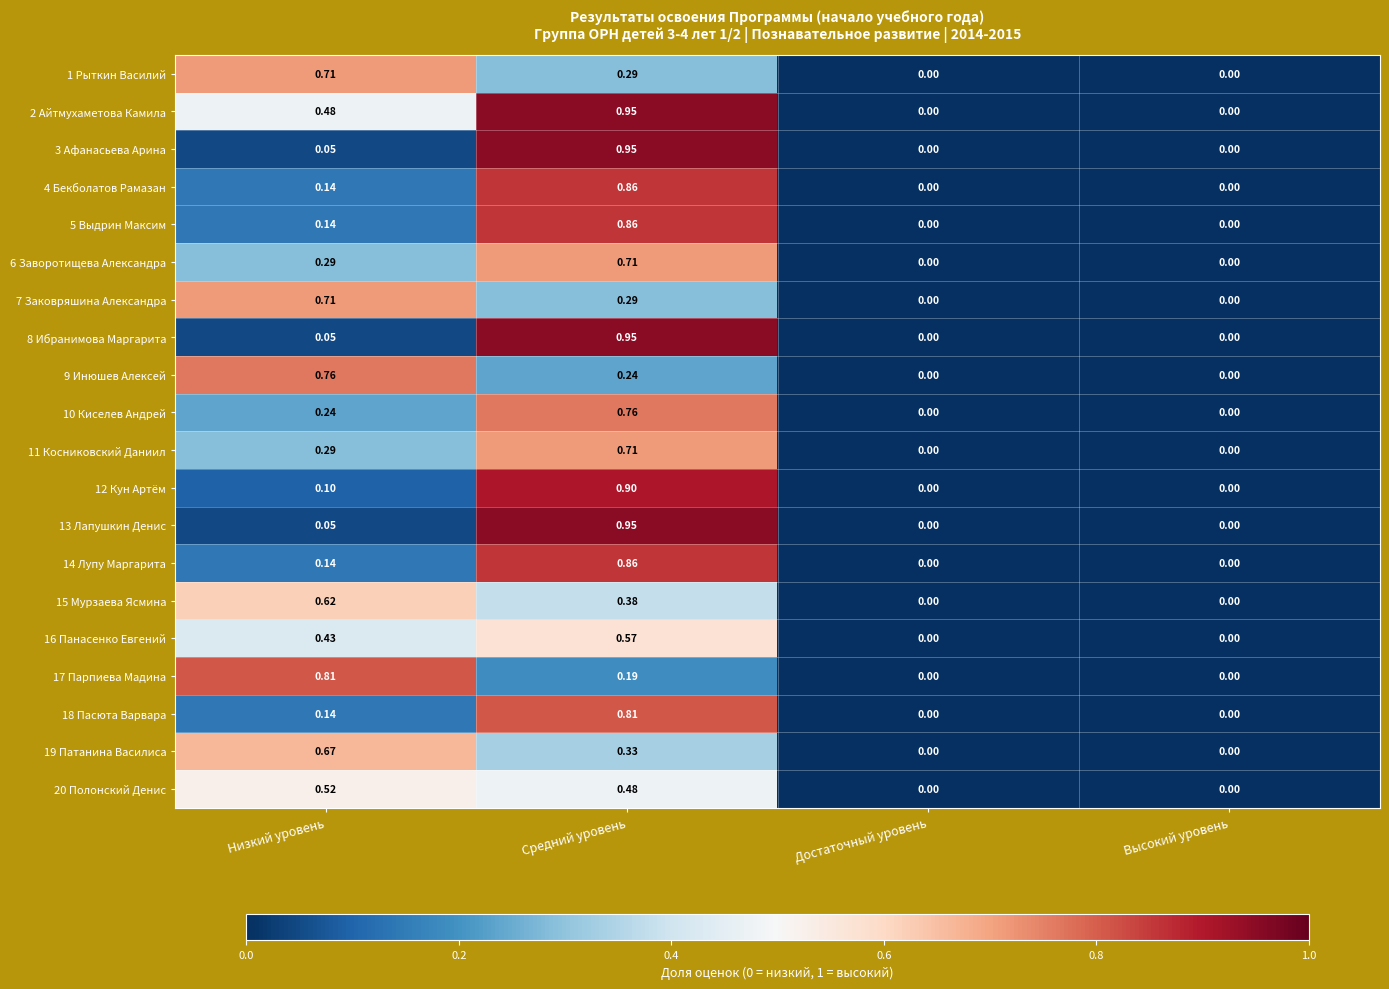

Which category has the highest value in the 8 Ибранимова Маргарита series?

Средний уровень